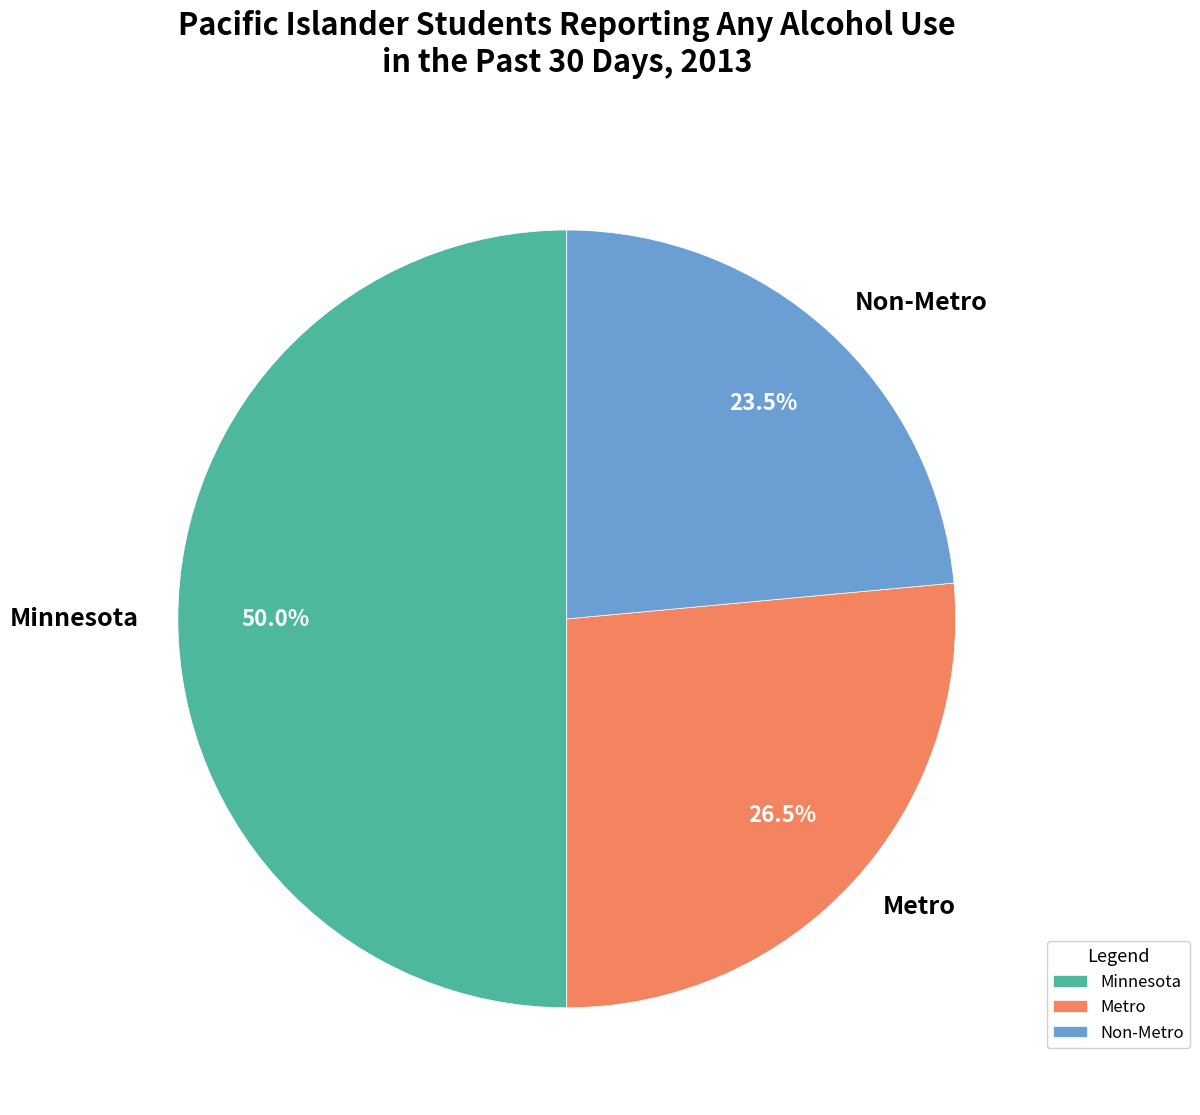

Rank the categories by value from highest to lowest.

Minnesota, Metro, Non-Metro